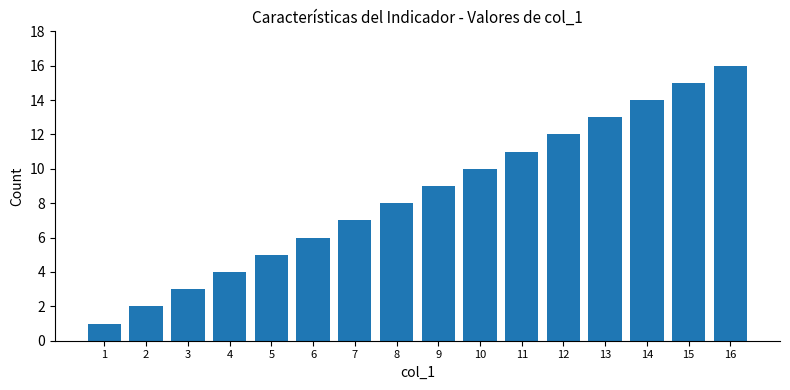

True or false: the data shows 4 at 15.

False